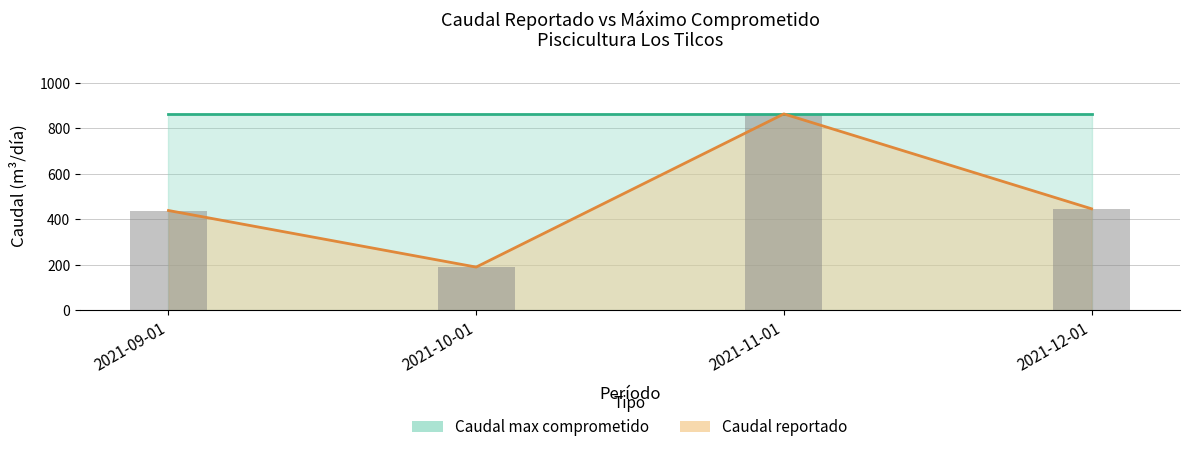

Between 2021-12-01 and 2021-09-01, which is larger?

2021-12-01